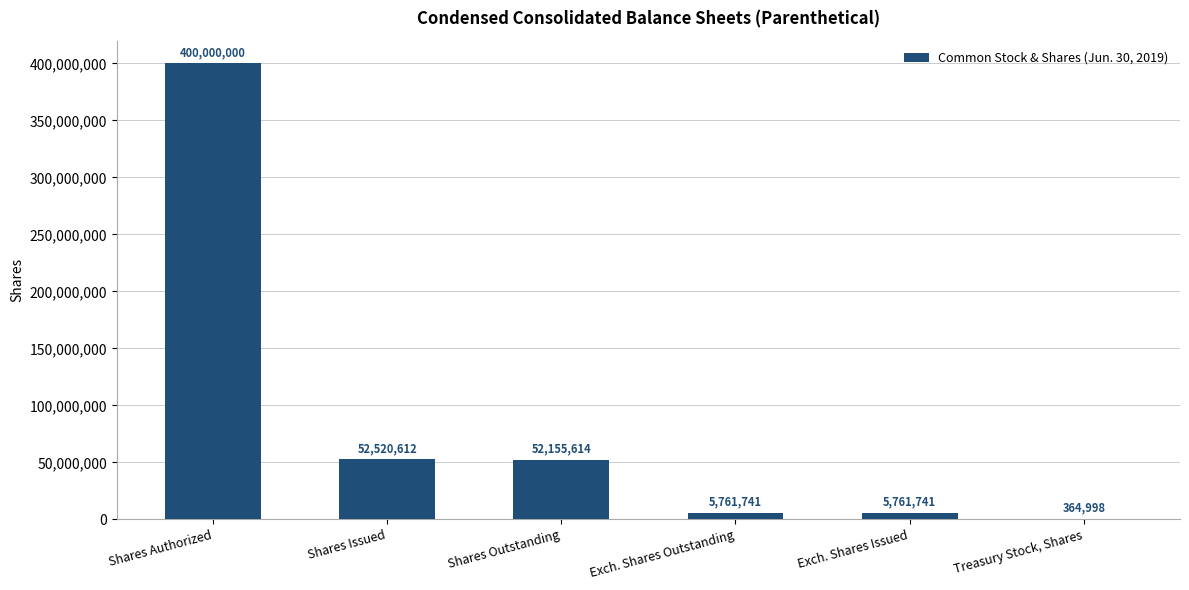

Which category has the highest value across all series?

Shares Authorized